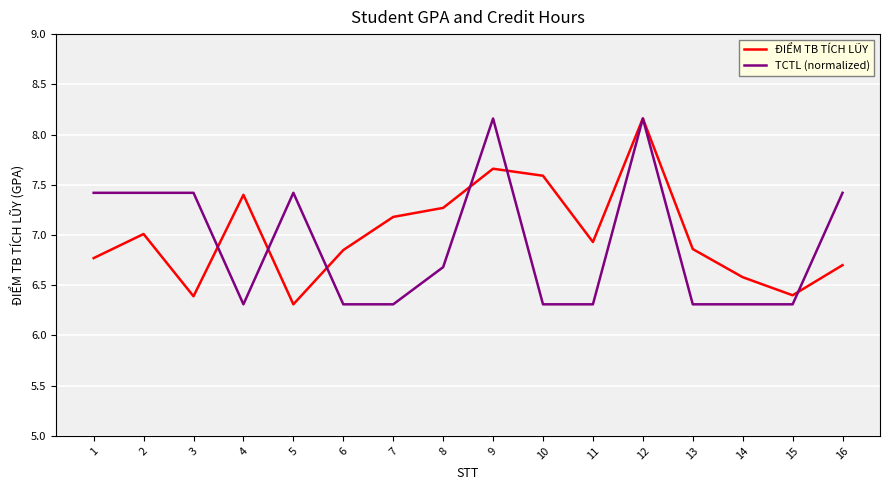

Rank the series at 14 from lowest to highest value.

TCTL (normalized), ĐIỂM TB TÍCH LŨY